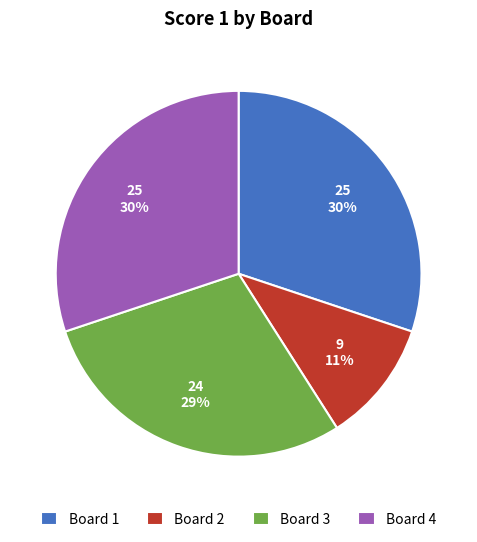

Which category has the smallest portion of the pie?

Board 2